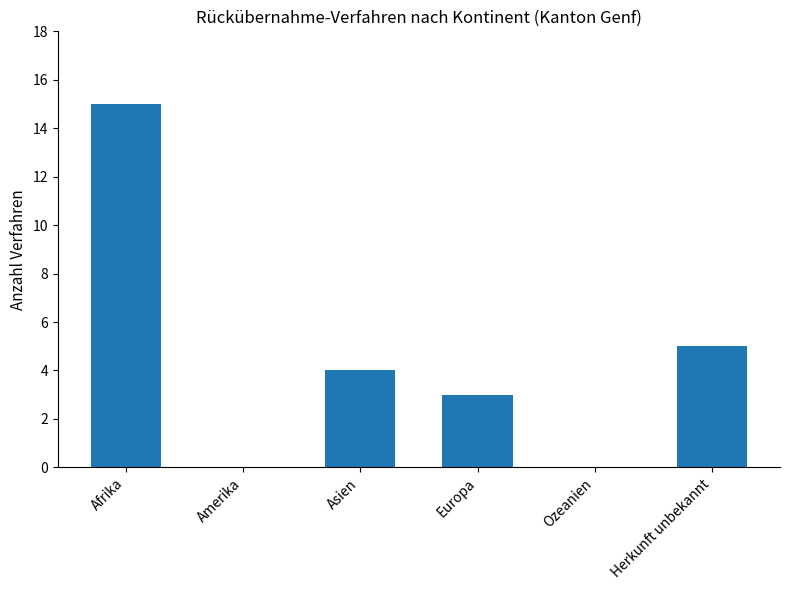

Reading right to left, list all the values displayed in this chart.

Herkunft unbekannt=5	Ozeanien=0	Europa=3	Asien=4	Amerika=0	Afrika=15